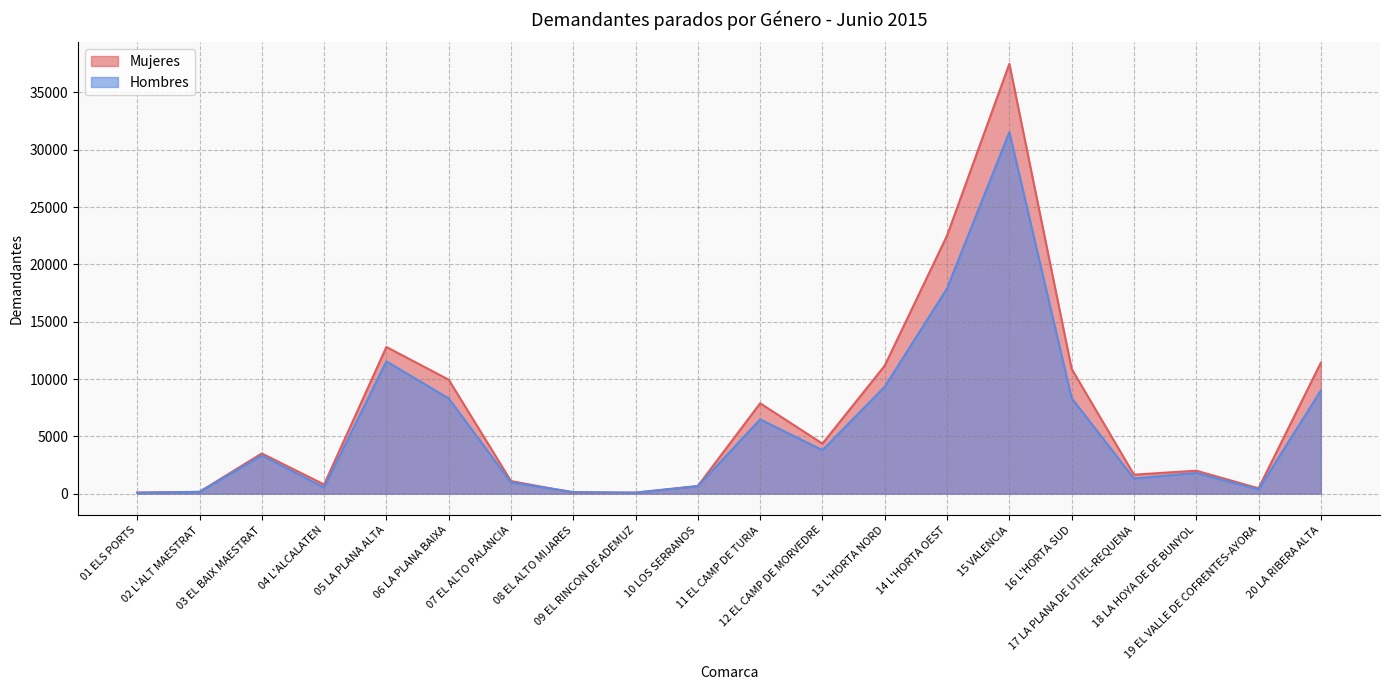

How many times do Mujeres and Hombres cross each other?

2